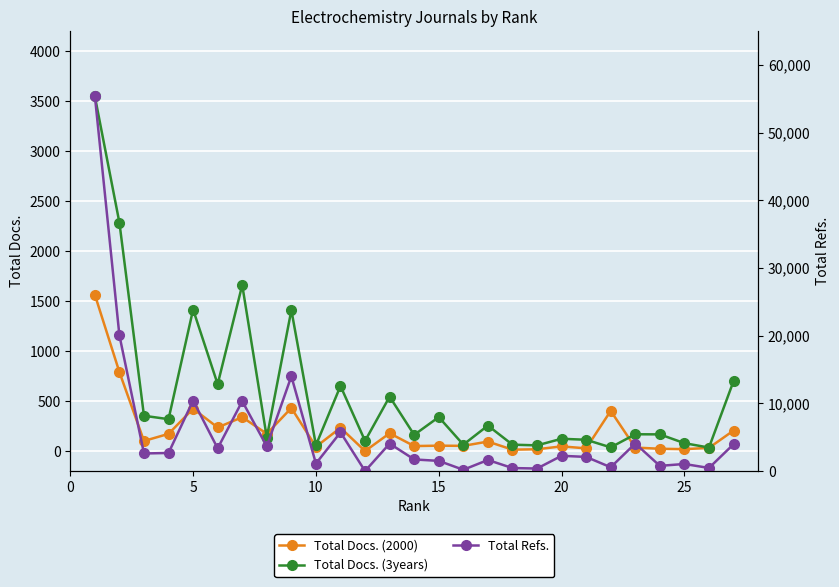

How many values in the Total Docs. (2000) series are below 95?

13